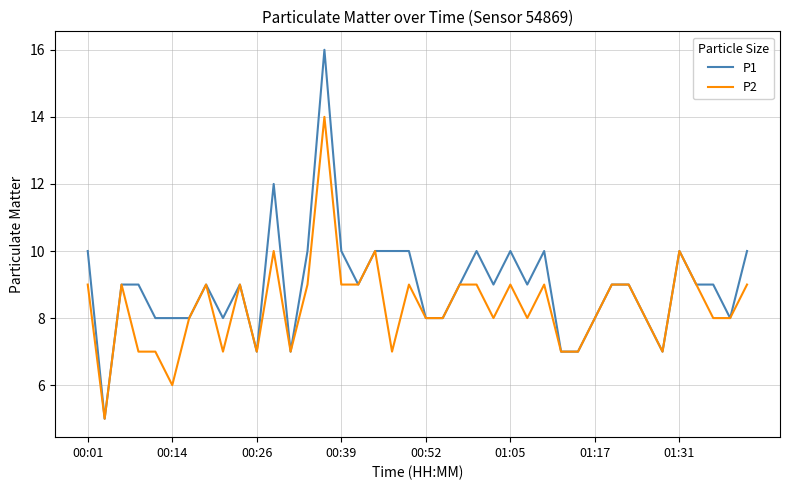

Is this an area chart (filled region under the line)?

No